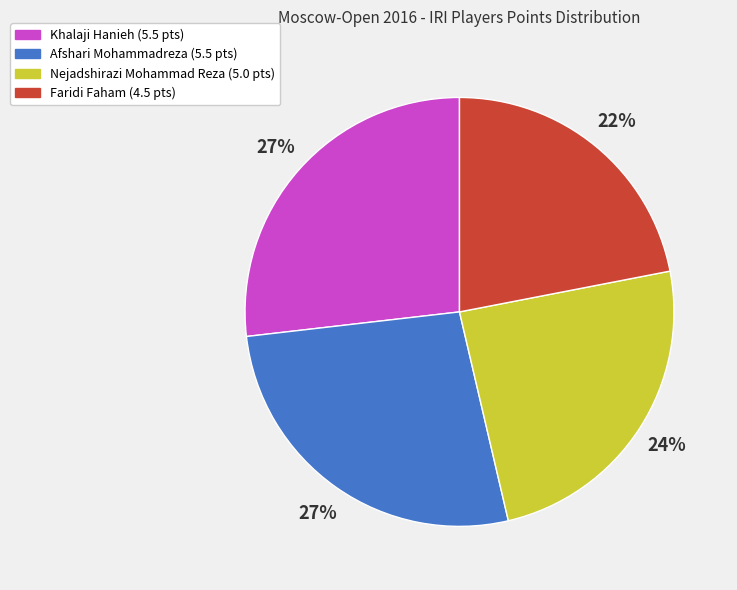

Does Nejadshirazi Mohammad Reza account for over 50% of the chart?

No